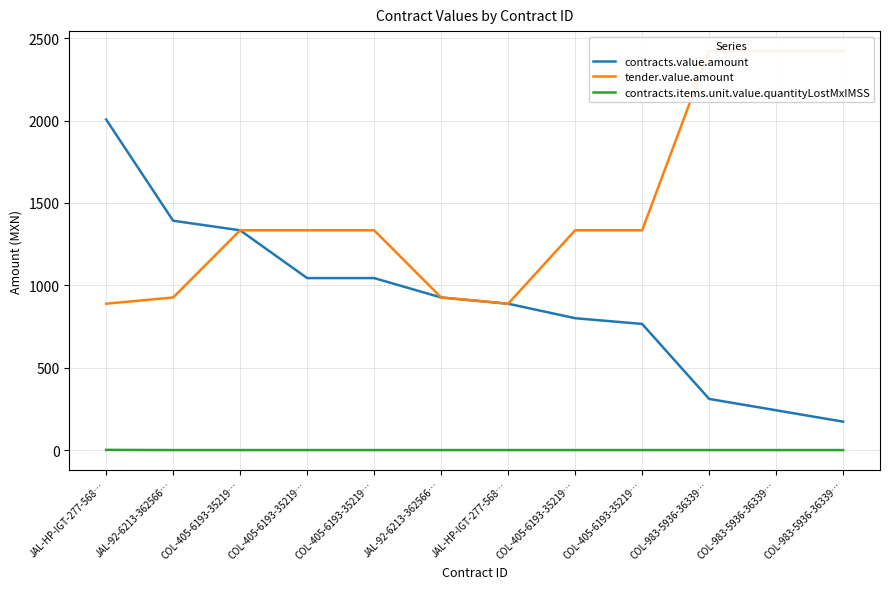

What is the label of the 11th point from the left?

COL-983-5936-36339…